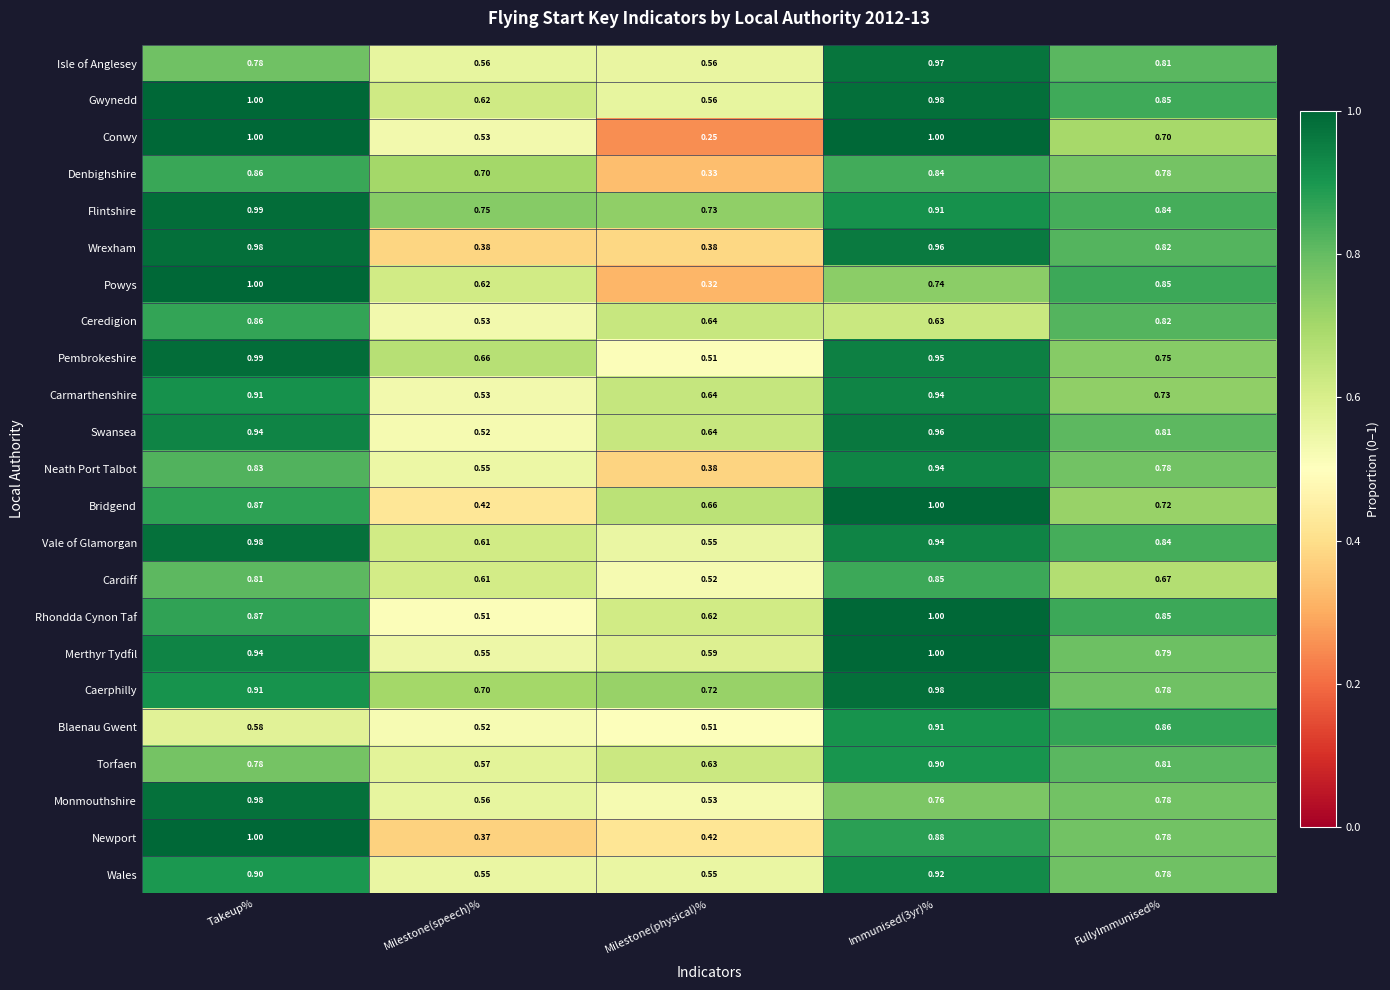

What is the maximum value shown in the chart?

1.0